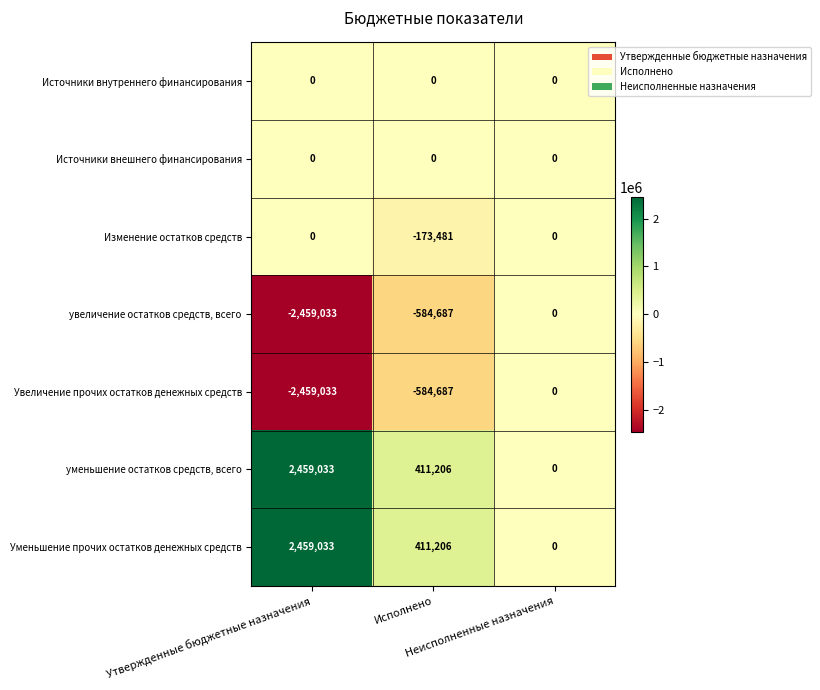

What is the total value across all series at Исполнено?

-520443